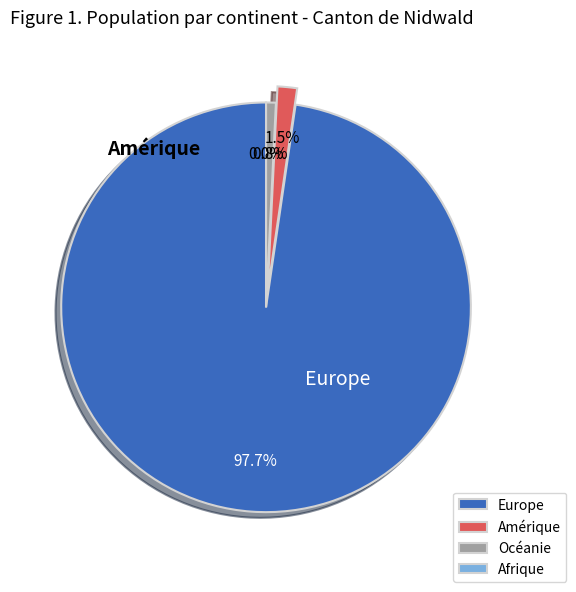

To the nearest percent, what is the difference between the largest and smallest slice percentages?

98%